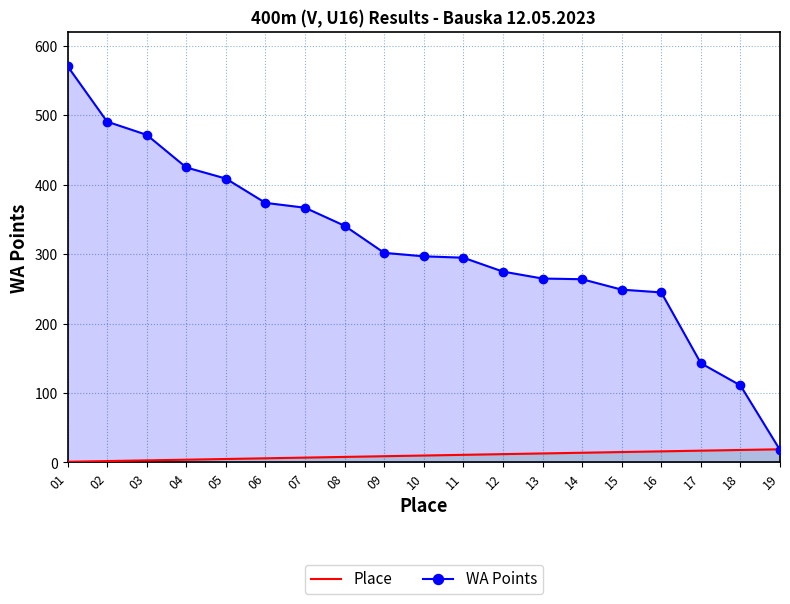

Reading left to right, list all the values displayed in this chart.

Place: 01=1	02=2	03=3	04=4	05=5	06=6	07=7	08=8	09=9	10=10	11=11	12=12	13=13	14=14	15=15	16=16	17=17	18=18	19=19
WA Points: 01=571	02=491	03=472	04=425	05=409	06=374	07=367	08=341	09=302	10=297	11=295	12=275	13=265	14=264	15=249	16=245	17=143	18=111	19=18